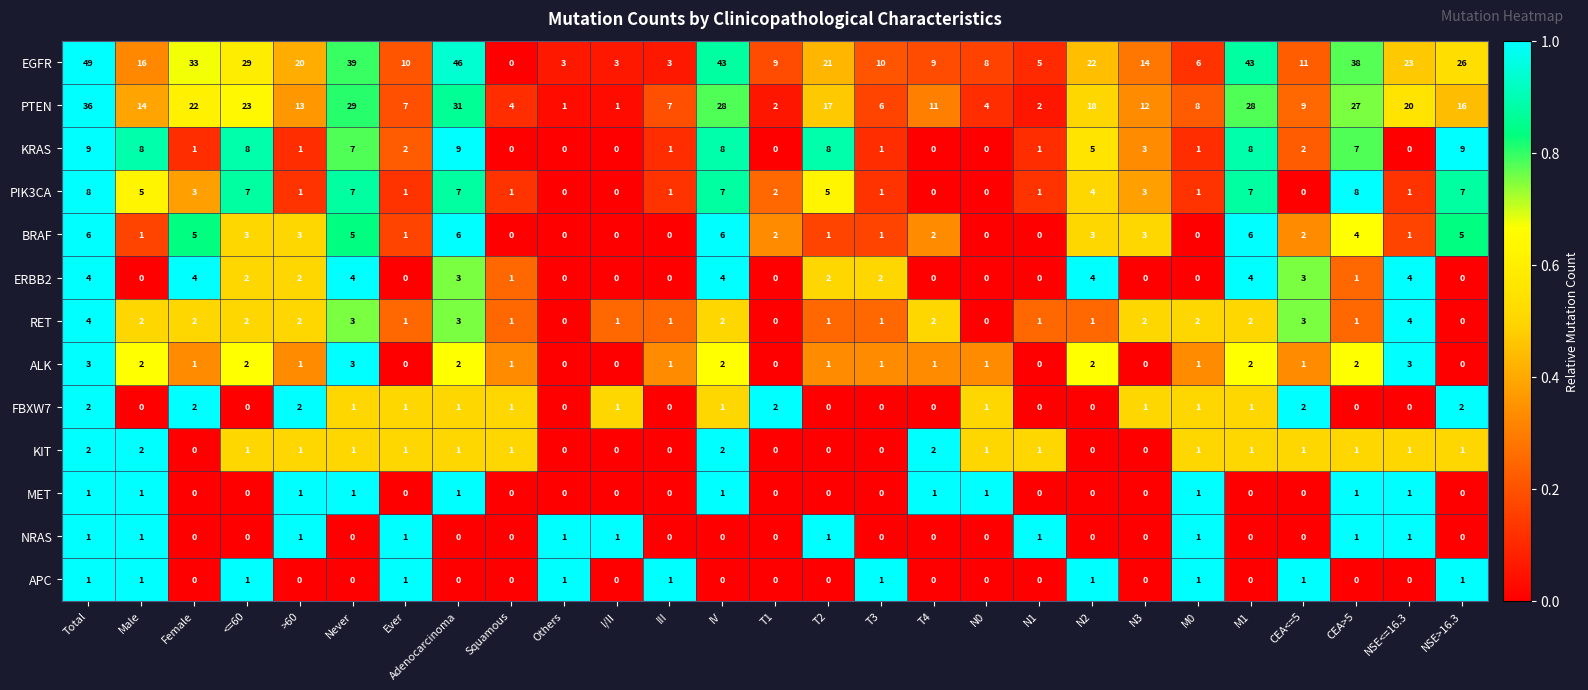

True or false: PIK3CA has a value of -5 at I/II.

False